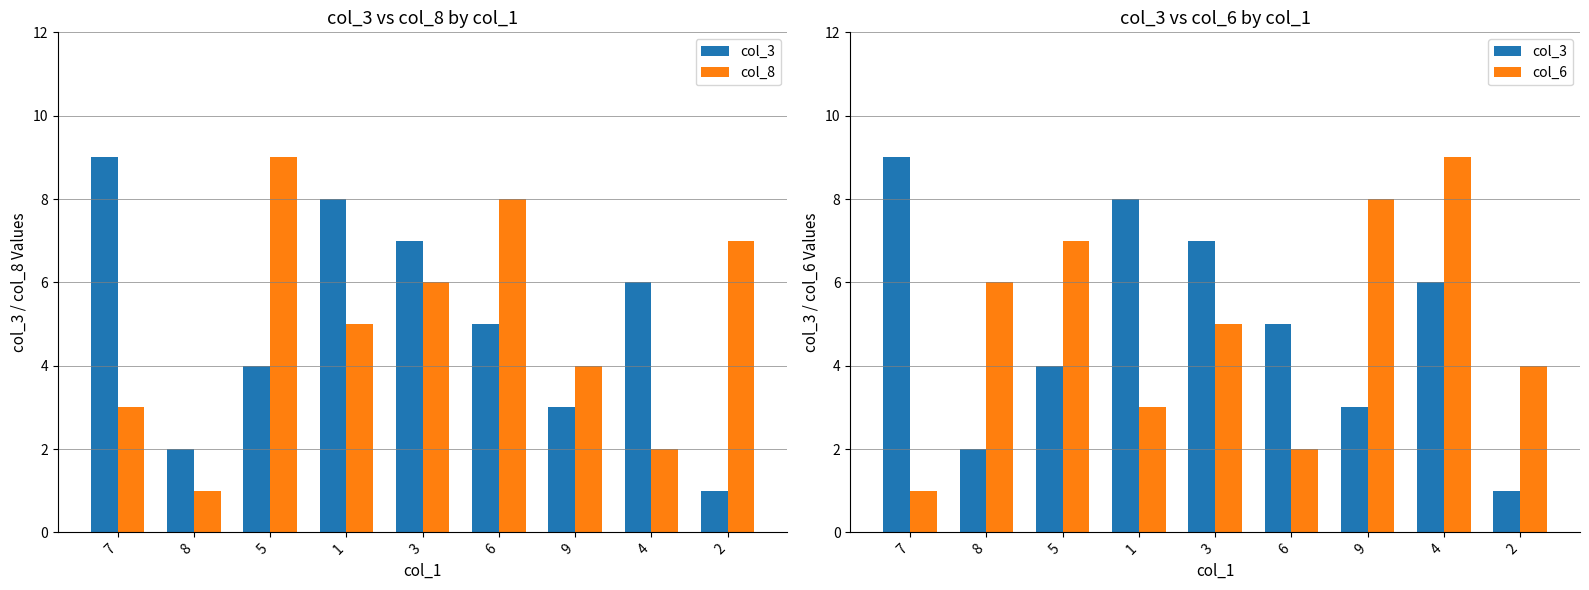

Rank the series at 4 from lowest to highest value.

col_8, col_3, col_6